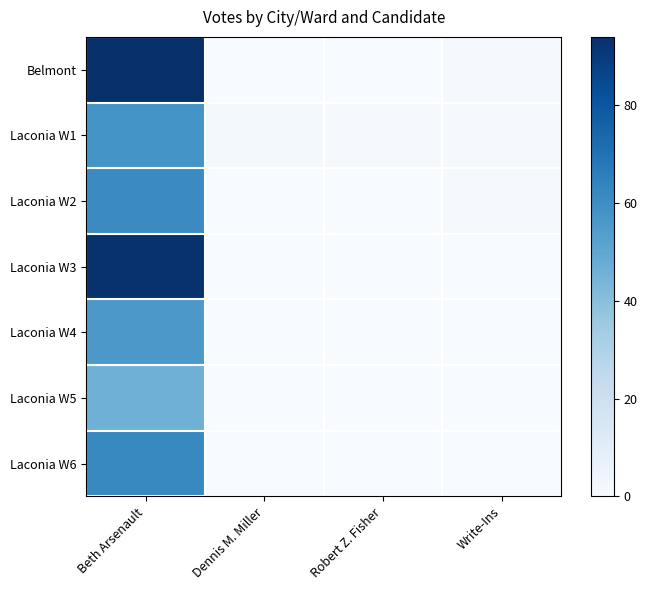

Rank the series by their maximum value, from lowest to highest.

Laconia W5, Laconia W4, Laconia W1, Laconia W2, Laconia W6, Laconia W3, Belmont